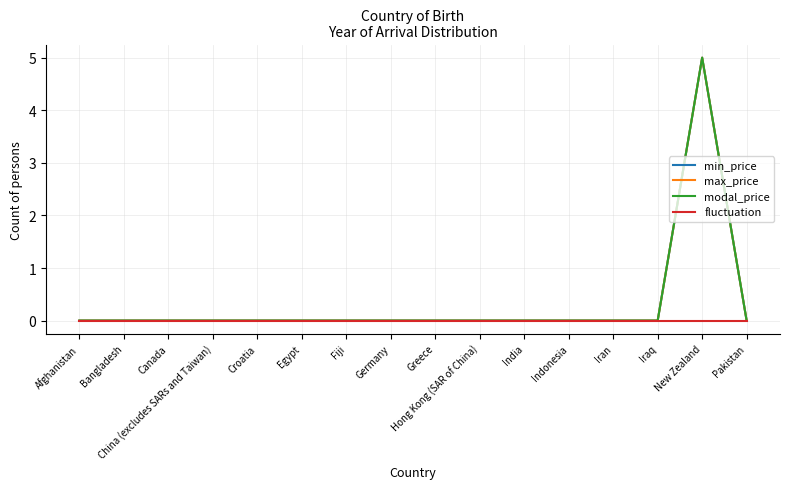

Rank the series at Indonesia from highest to lowest value.

min_price, max_price, modal_price, fluctuation